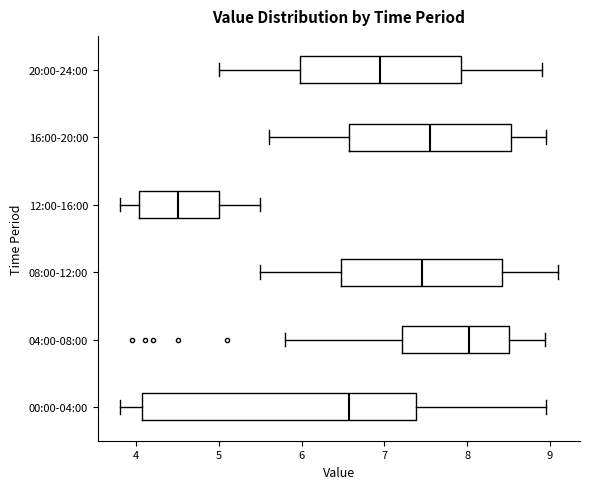

Where does the median line of the box for 16:00-20:00 sit on the x-axis? The values are not printed on the chart, so give them approximately, as read against the axis.

7.6